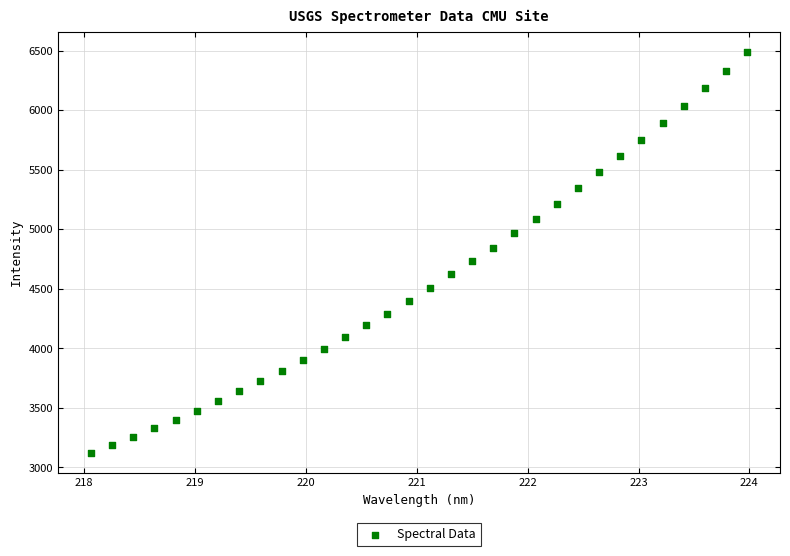

What is the range of Y values (max minus min)?

3366.2